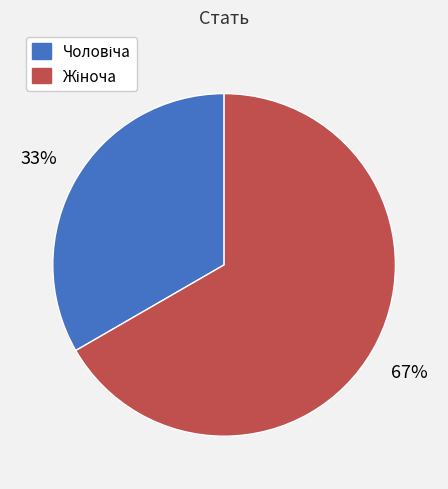

Does any single category account for the majority?

Yes